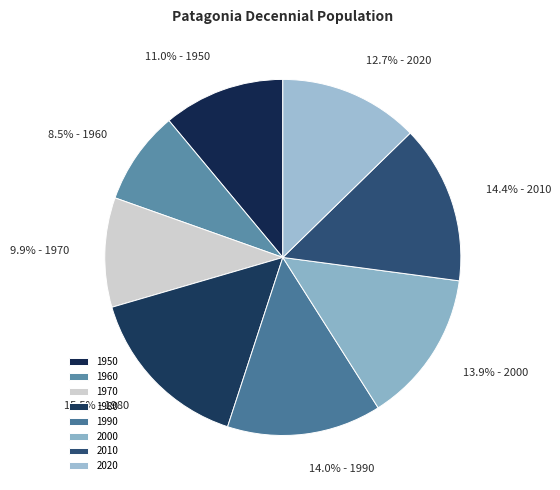

Approximately how many times larger is the value at 1950 compared to 1960?

1.3